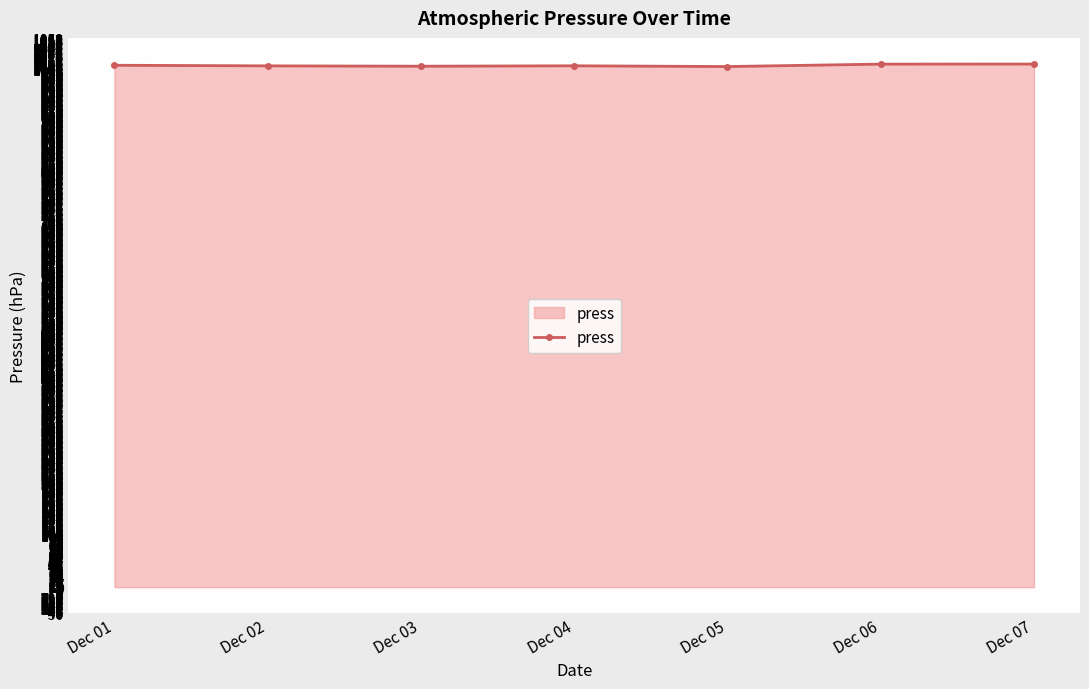

What is the ratio of the value at Dec 06 to the value at Dec 07?

1.0